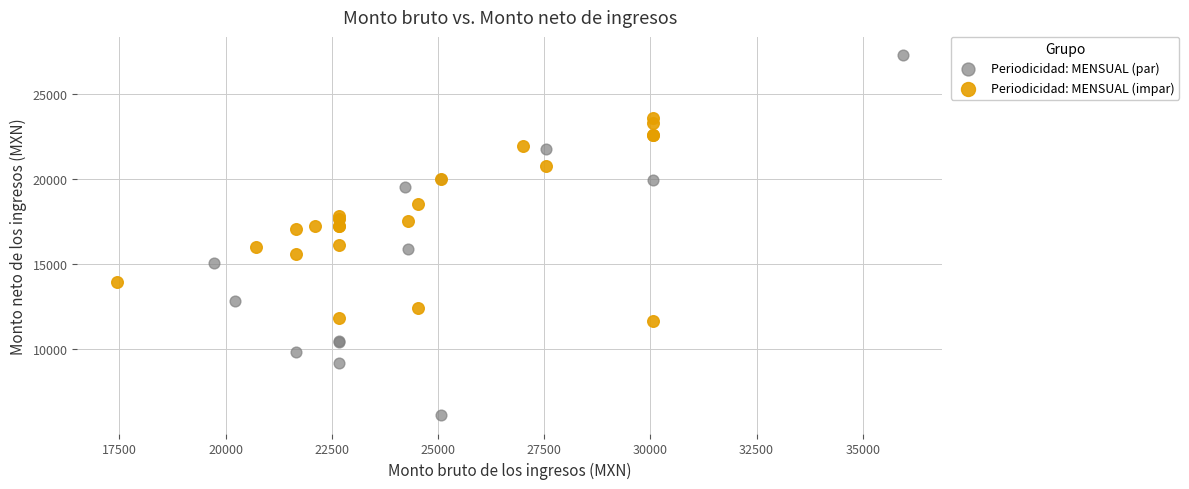

What are all the series names shown in the legend?

Periodicidad: MENSUAL (par), Periodicidad: MENSUAL (impar)